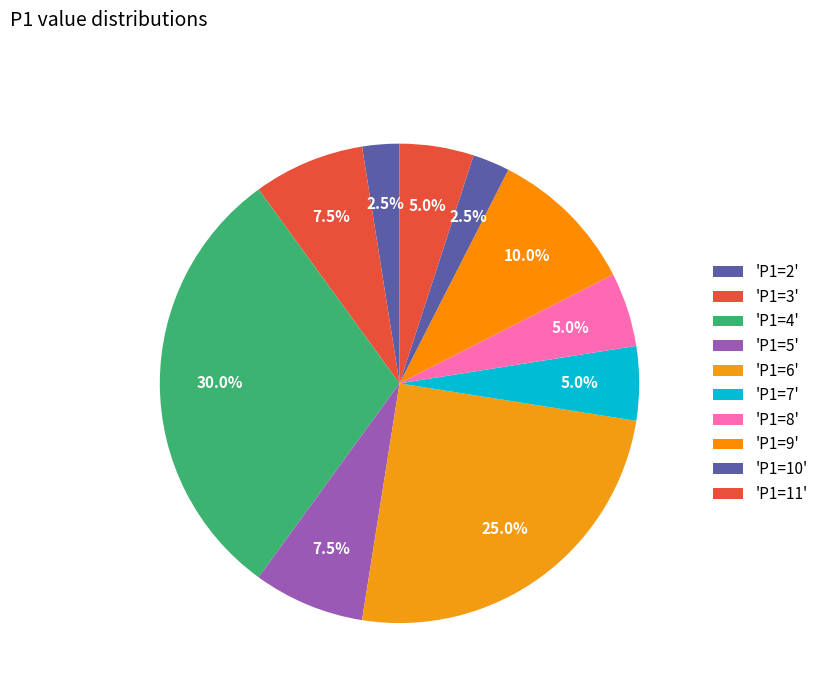

Is there any slice that represents more than half of the pie?

No